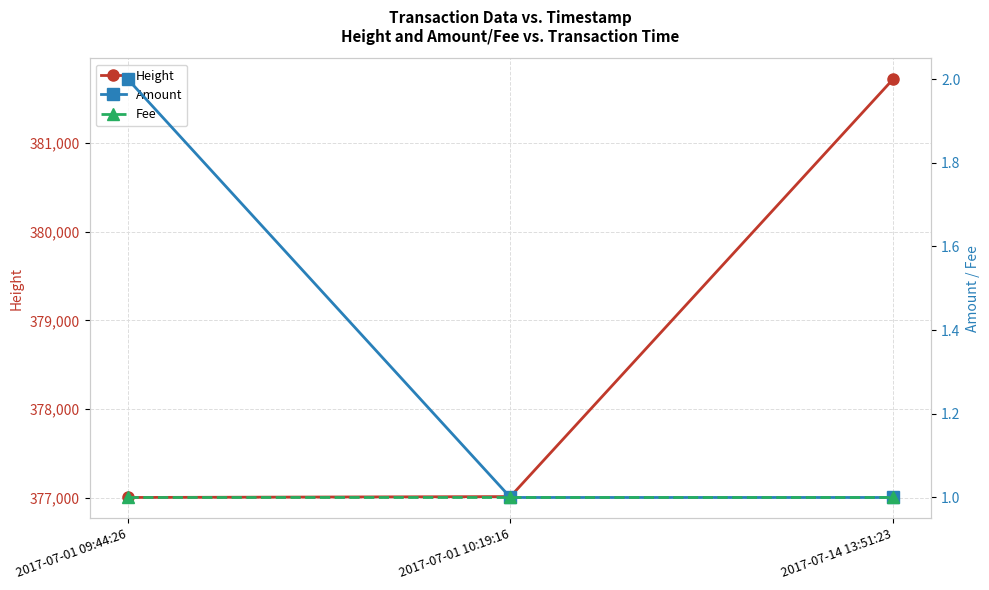

Does the chart display data point markers on the line(s)?

Yes